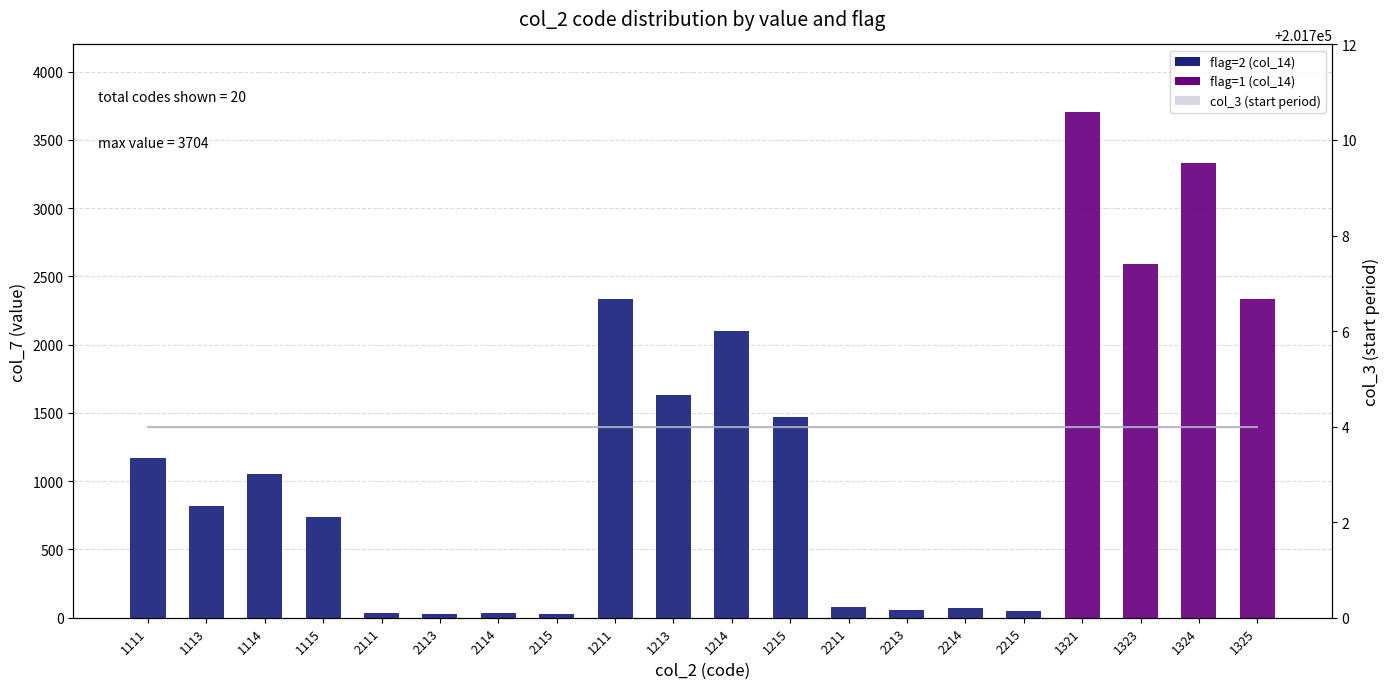

What is the sum of the values at 2111 and 1325?

2372